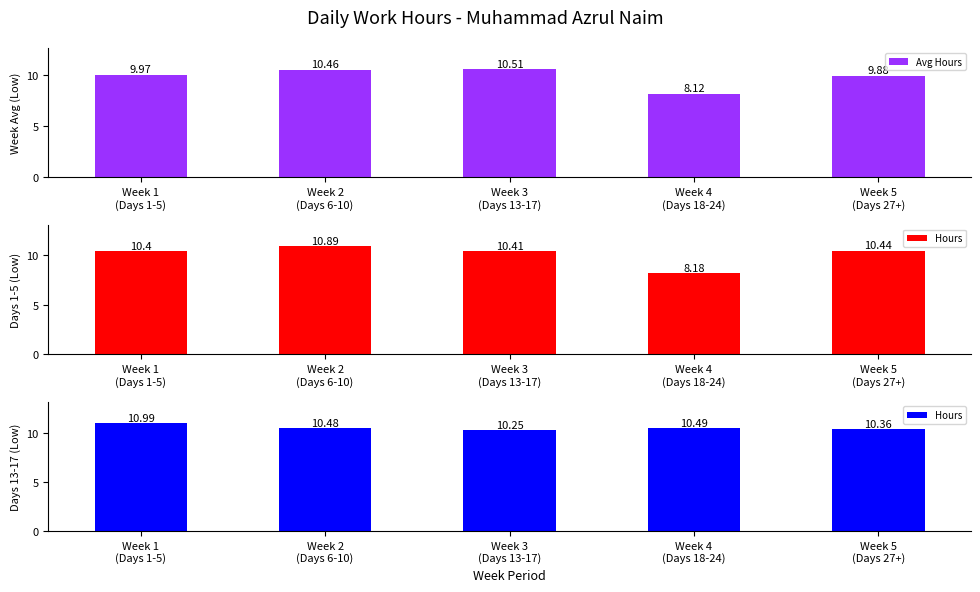

At which category is the sum across all series the highest?

Week 1
(Days 1-5)